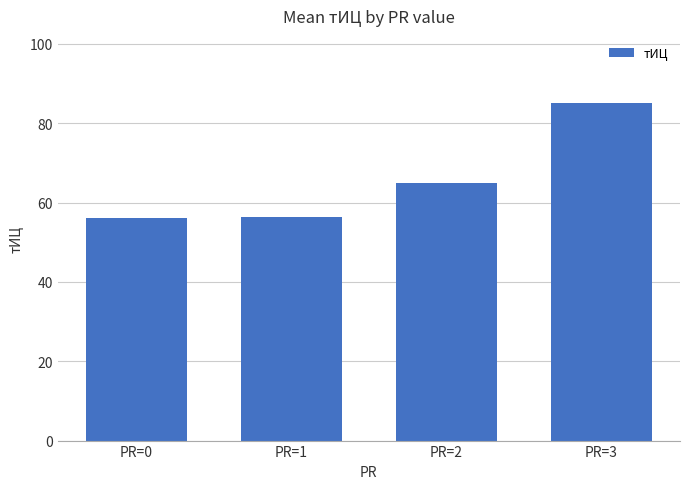

Which label corresponds to the largest value in the chart?

PR=3